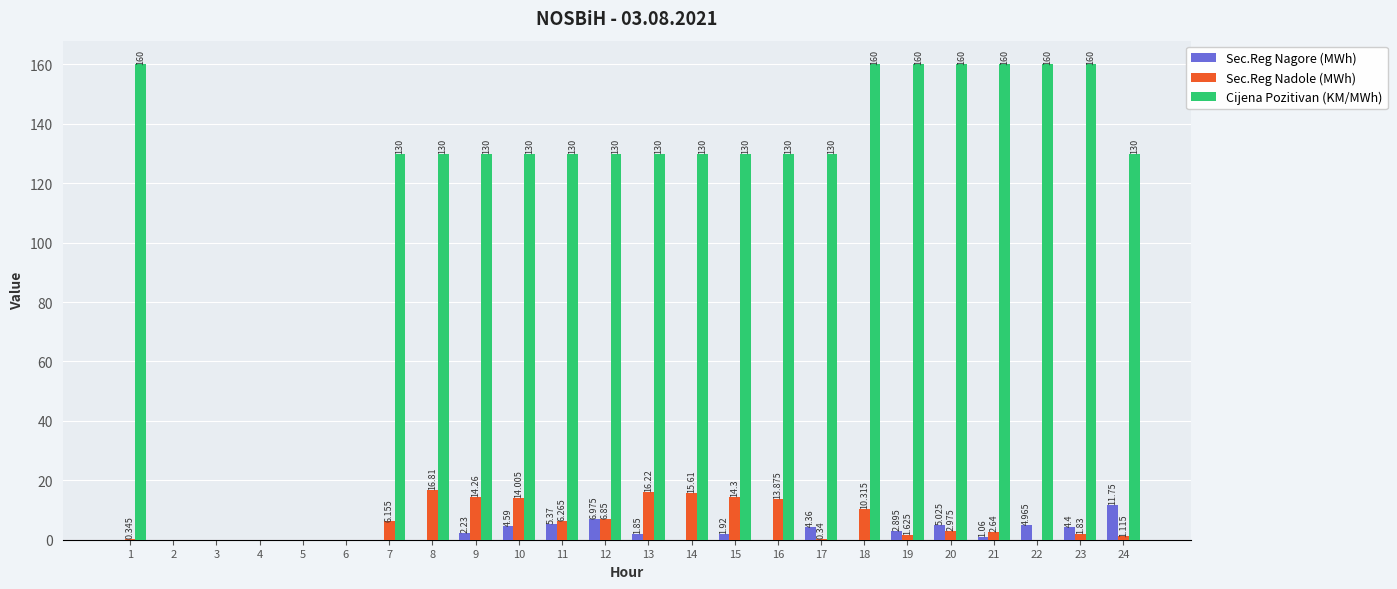

Is the value of Sec.Reg Nadole (MWh) at 16 greater than the value of Sec.Reg Nagore (MWh) at 9?

Yes